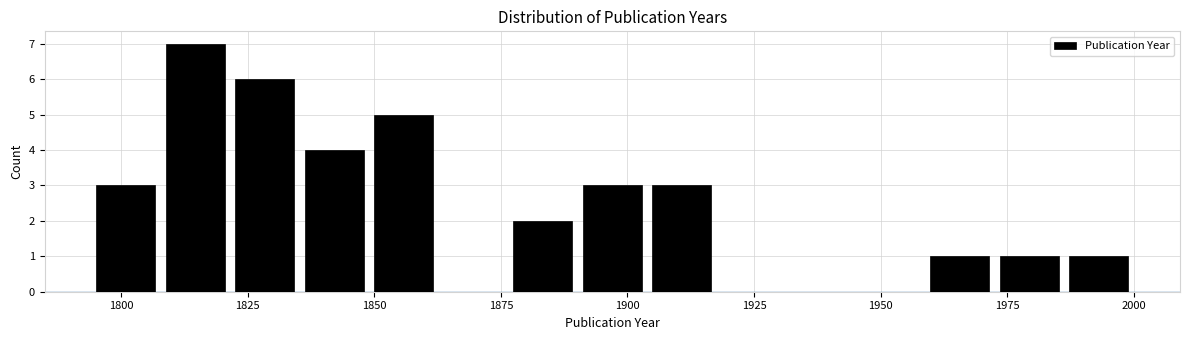

Around what value on the x-axis is the tallest bar? Give the approximate position of its centre, as read against the axis.

1815